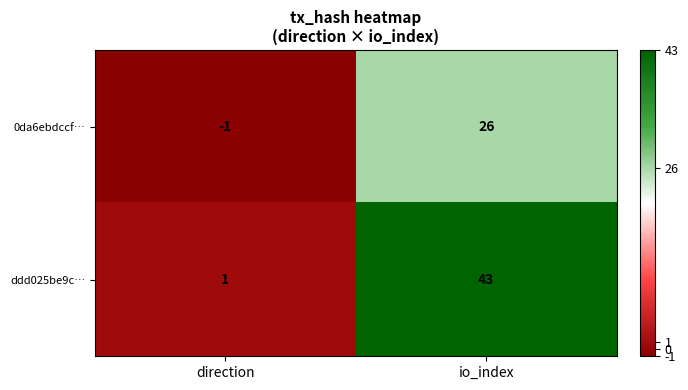

What is the total value across all series at io_index?

69